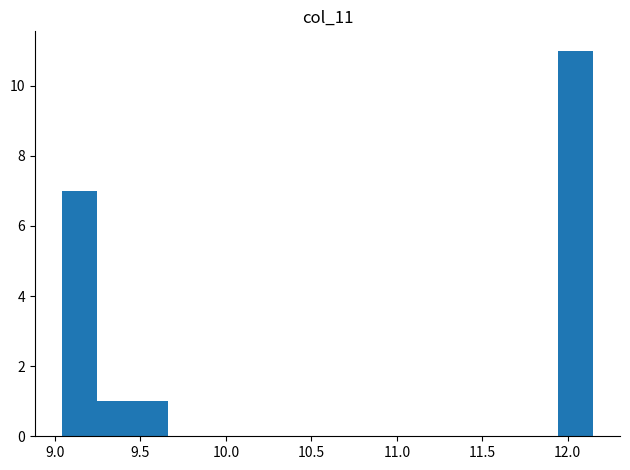

What is the height of the bar covering 9.05 to 9.25 on the x-axis? Neither the bar edges nor the heights are printed on the chart, so give them approximately, as read against the axes.

7